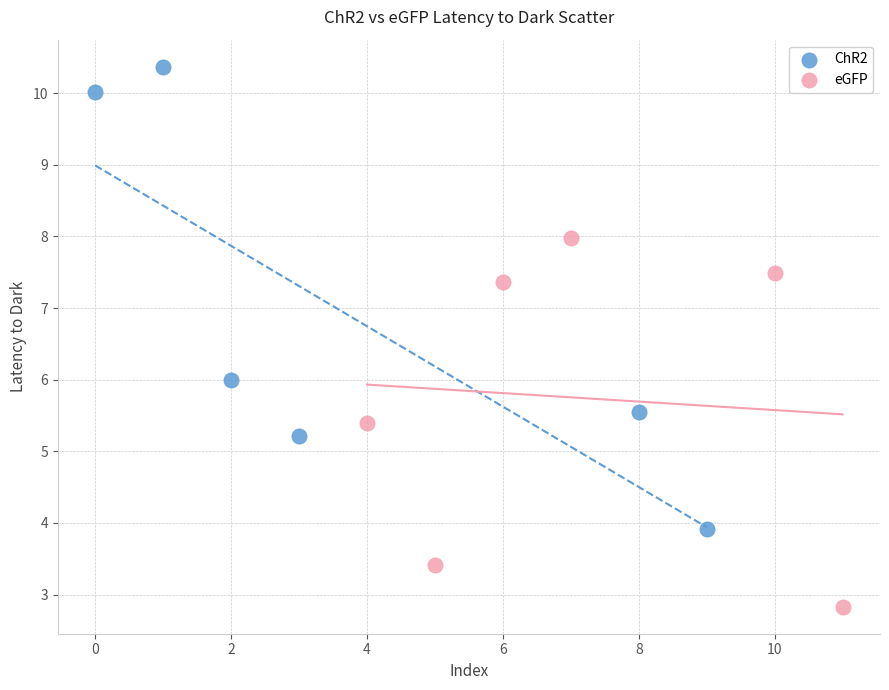

Which series contains the lowest Y value?

eGFP